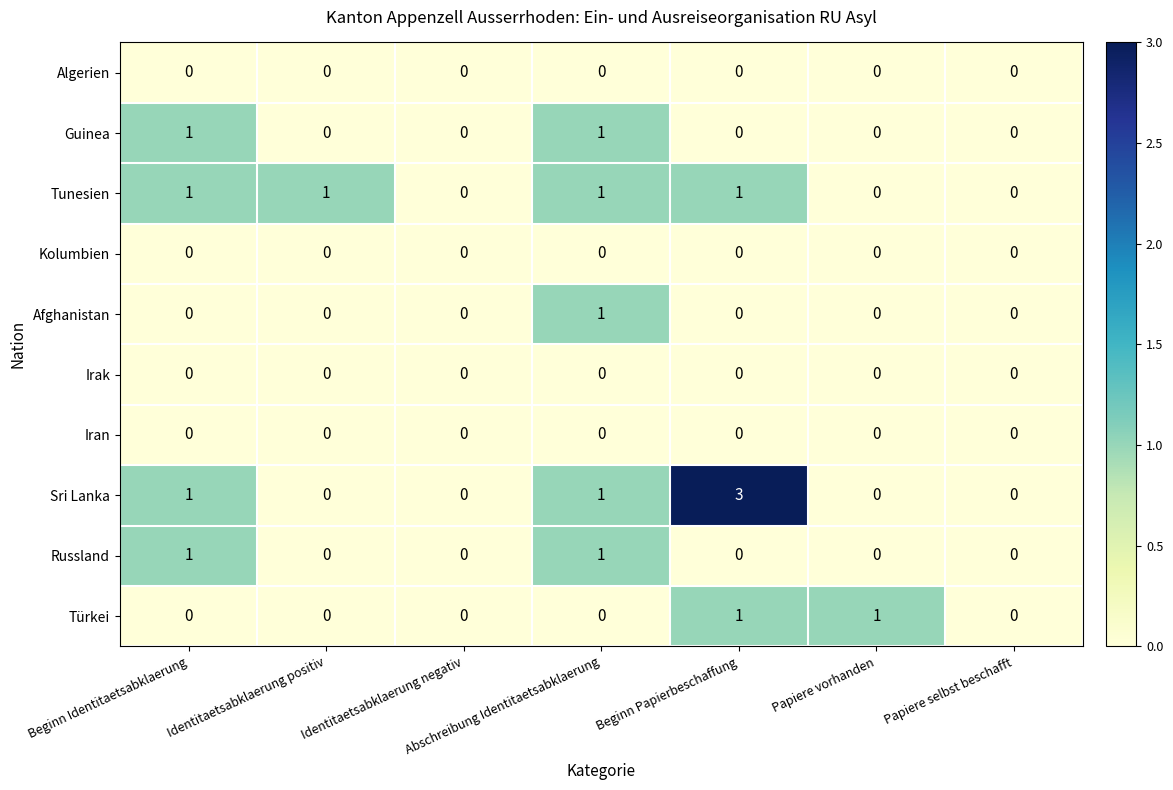

Which series has the largest total across all categories?

Sri Lanka